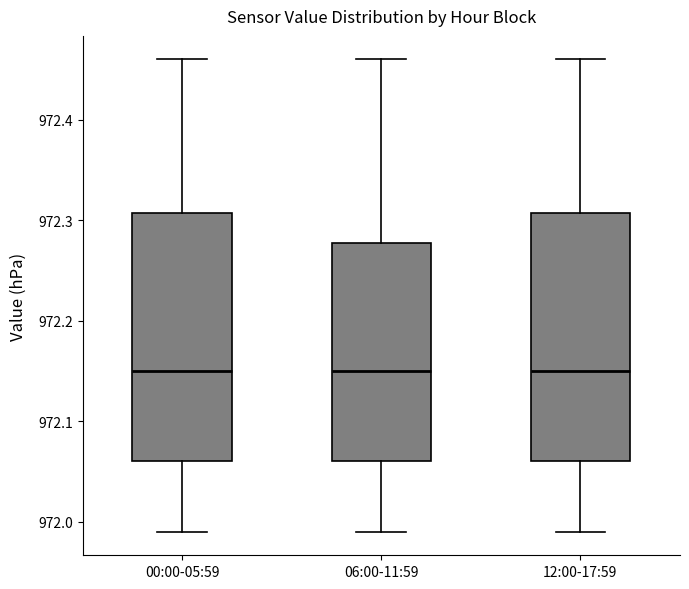

Reading left to right, transcribe this box plot: for each box, give where its median line is, the range the box spans, and where its two whiskers end, as read against the y-axis. The values are not printed on the chart, so give them approximately, as read against the axis.

00:00-05:59: median 972.15, box 972.06 to 972.31, whiskers 971.99 to 972.46
06:00-11:59: median 972.15, box 972.06 to 972.28, whiskers 971.99 to 972.46
12:00-17:59: median 972.15, box 972.06 to 972.31, whiskers 971.99 to 972.46